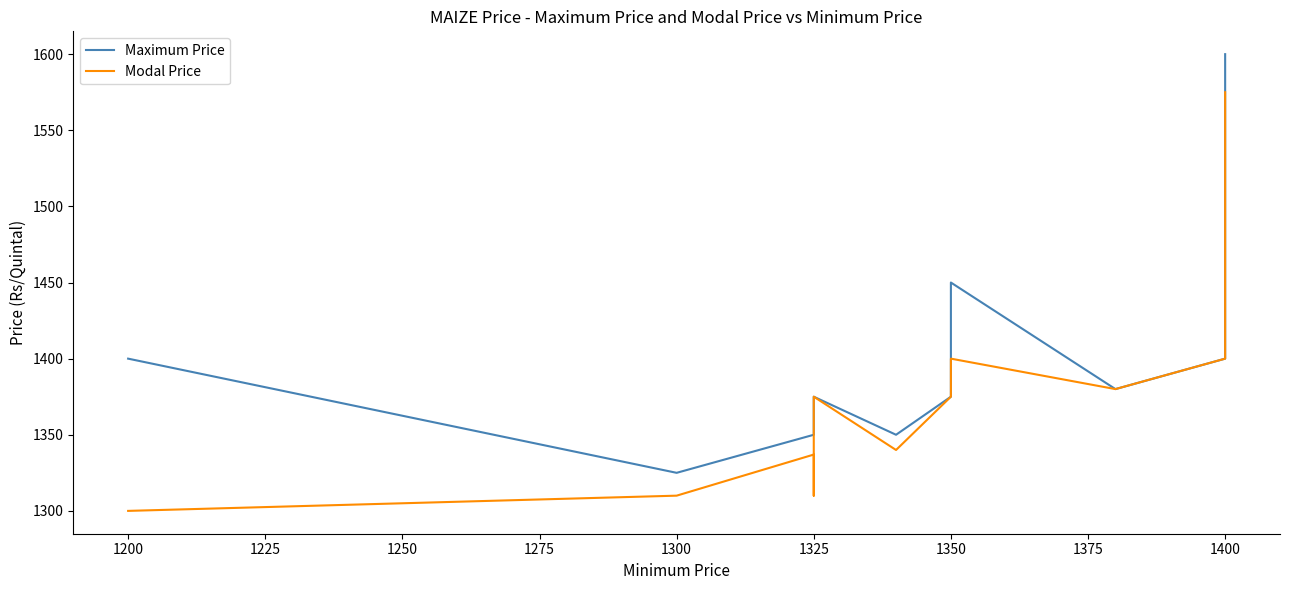

How many data points in Maximum Price are above 1375?

5